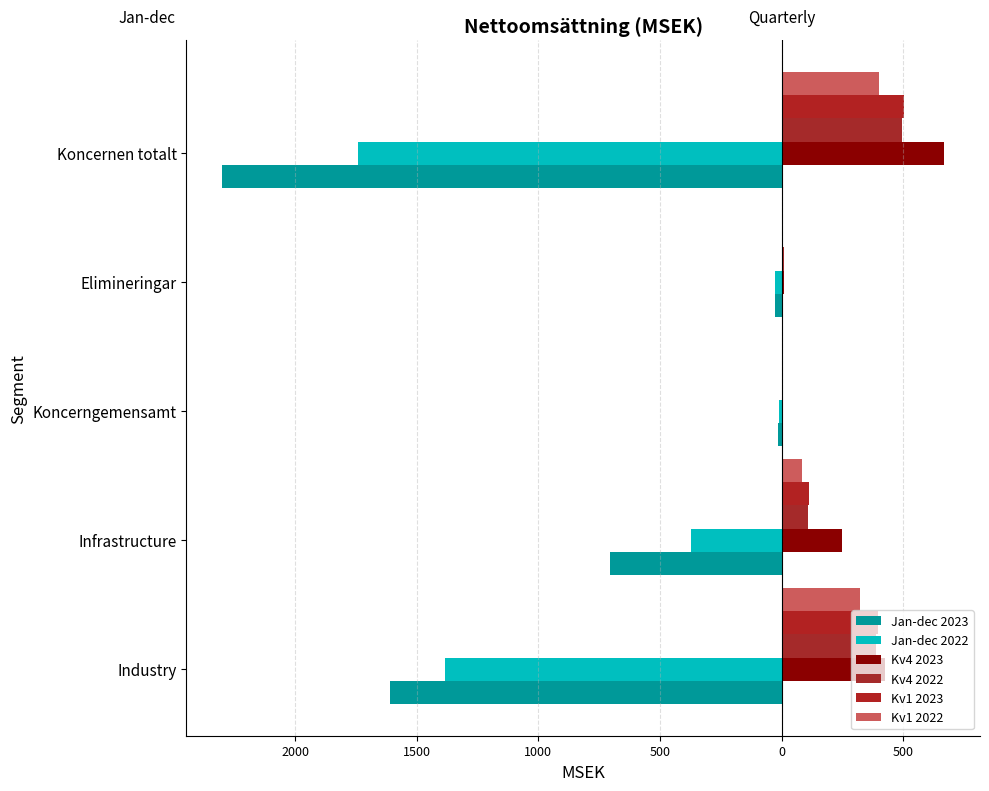

How many bars are there in each group?

6